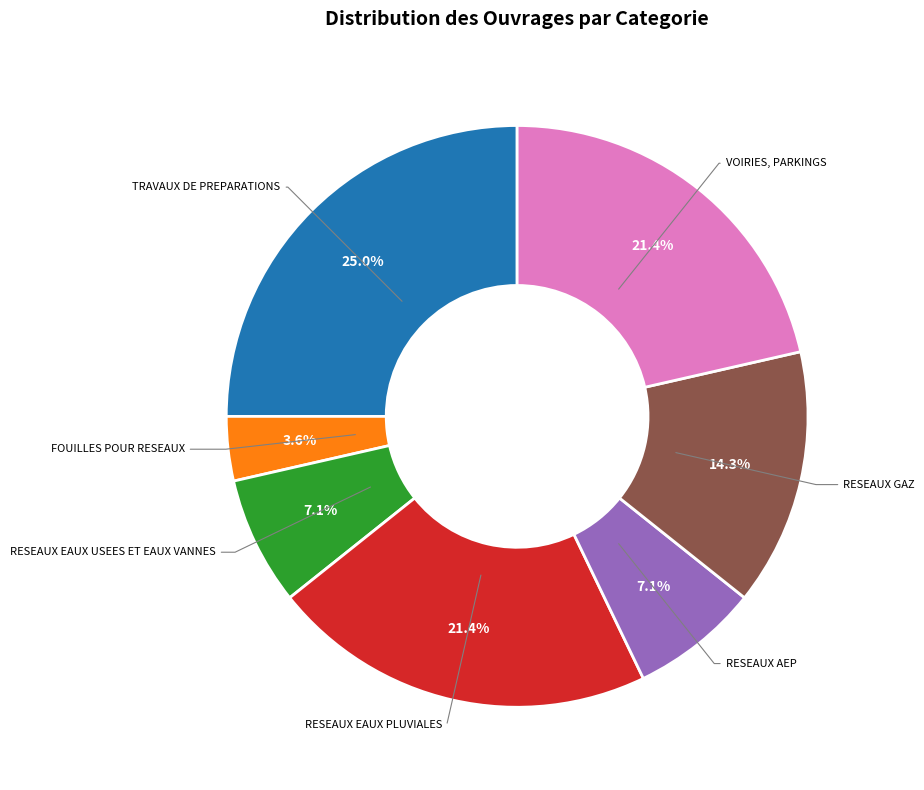

How many slices are in this pie chart?

7